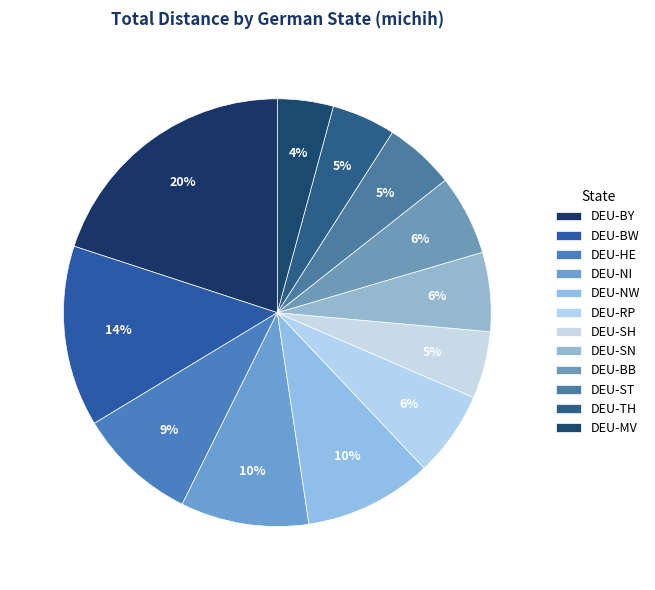

Count the number of slices in the pie.

12